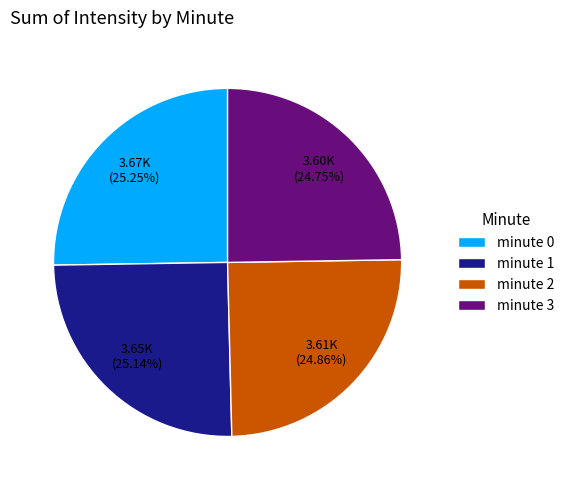

To the nearest percent, what portion does minute 1 represent?

25%